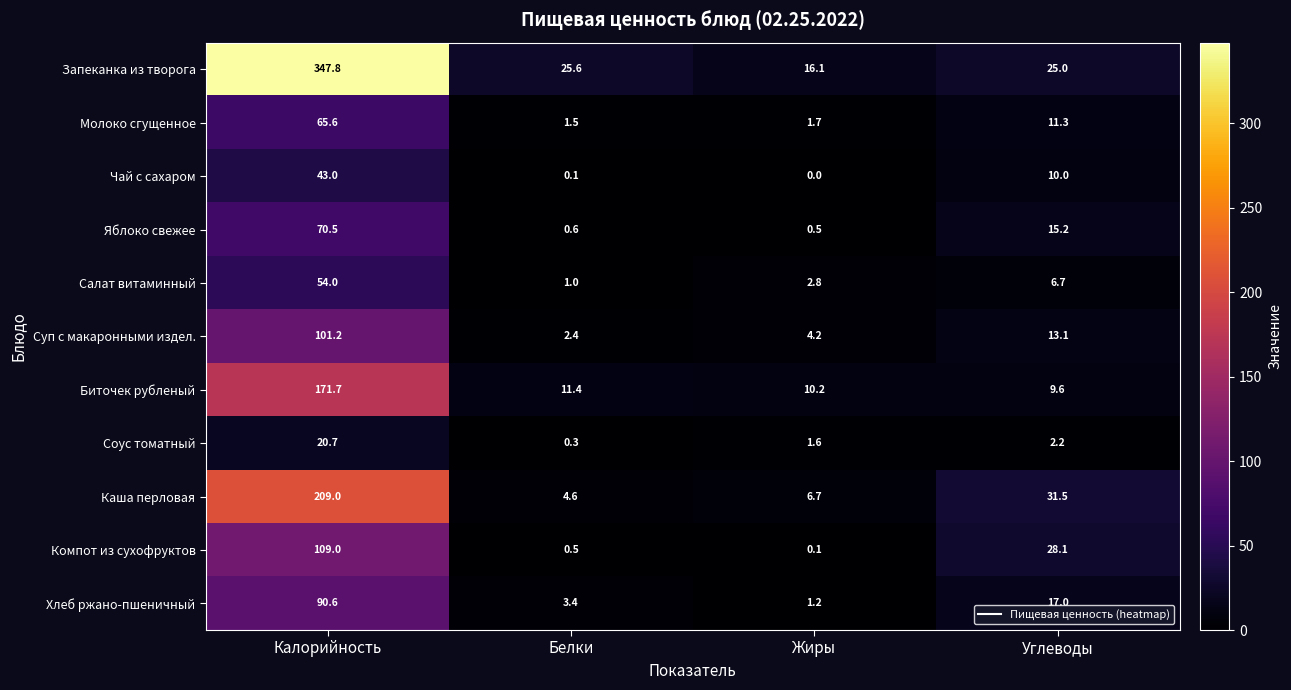

What is the total value across all series at Углеводы?

169.7